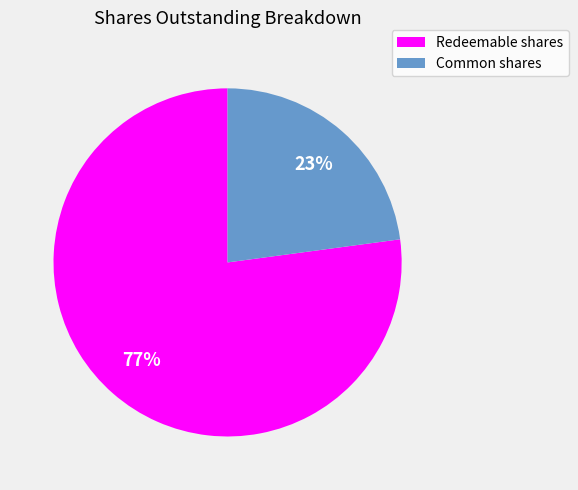

To the nearest percent, what is the difference between the largest and smallest slice percentages?

54%